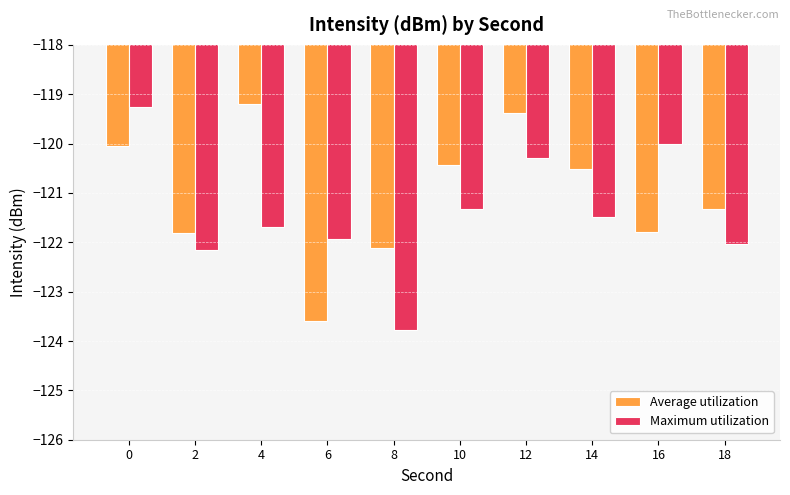

What is the spread (max minus min) of values at 12?

0.9